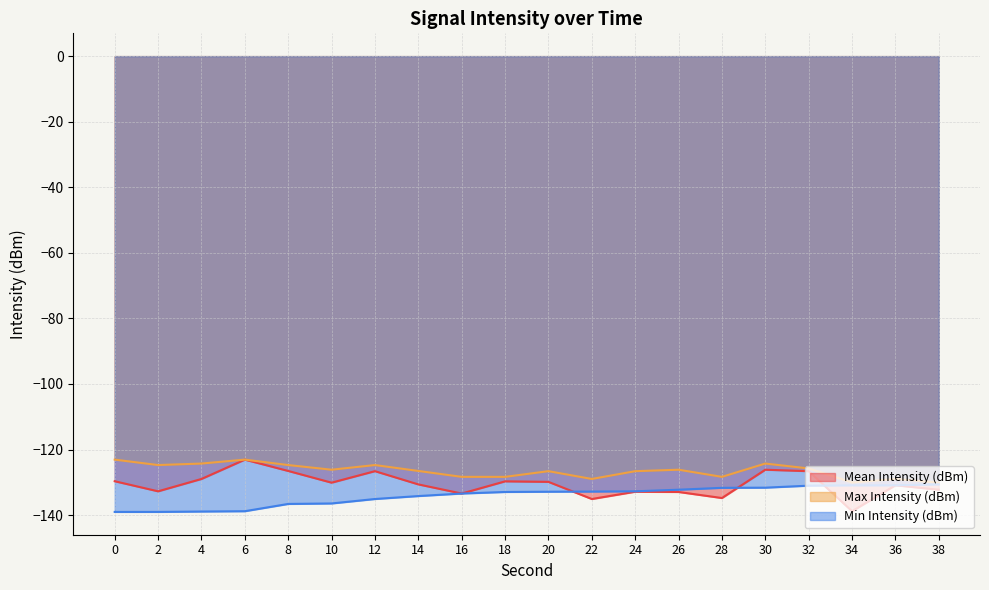

Which series has the widest spread of values?

Mean Intensity (dBm)